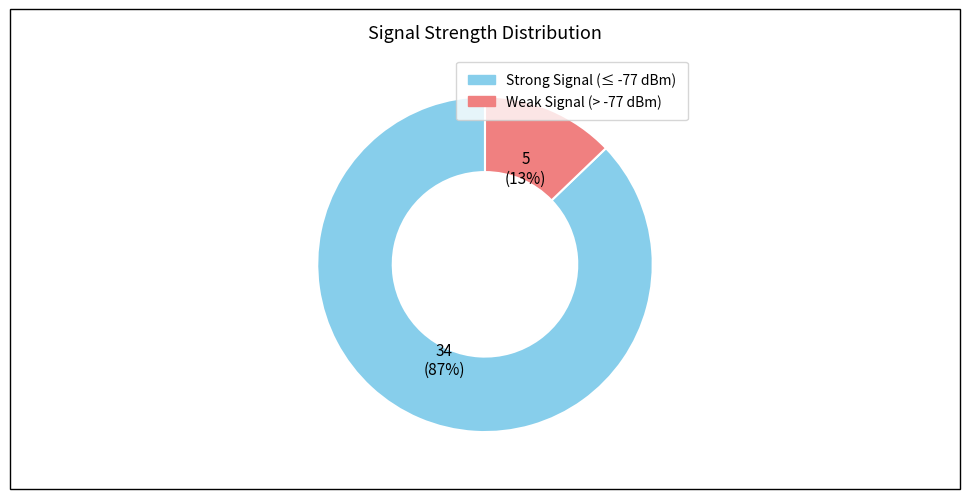

Is there any slice that represents more than half of the pie?

Yes